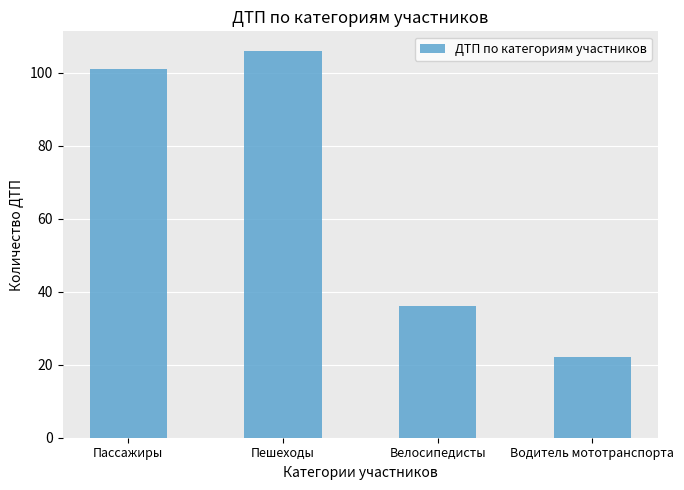

Rank the categories by value from lowest to highest.

Водитель мототранспорта, Велосипедисты, Пассажиры, Пешеходы